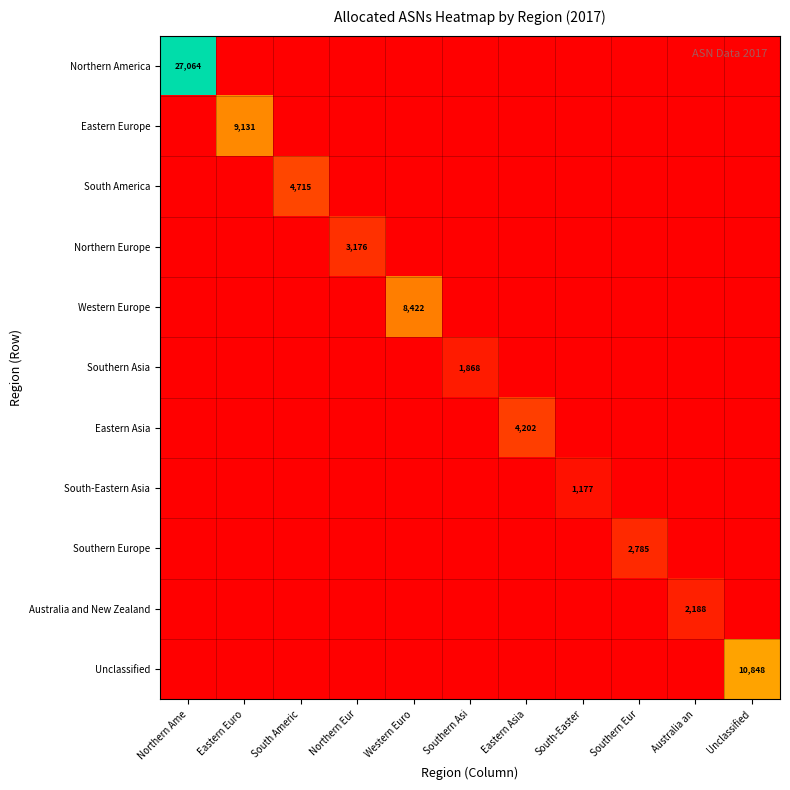

Which category has the highest value across all series?

Northern Ame